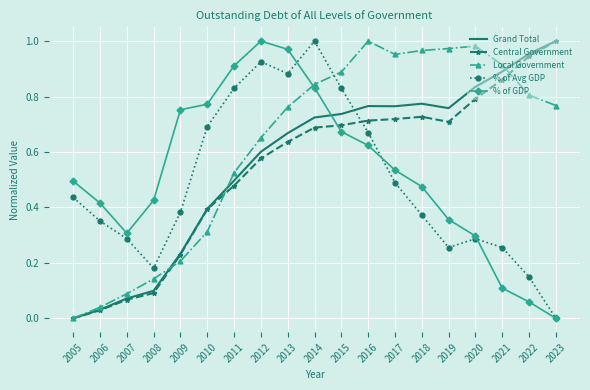

How many intersections are there between % of GDP and Central Government?

1